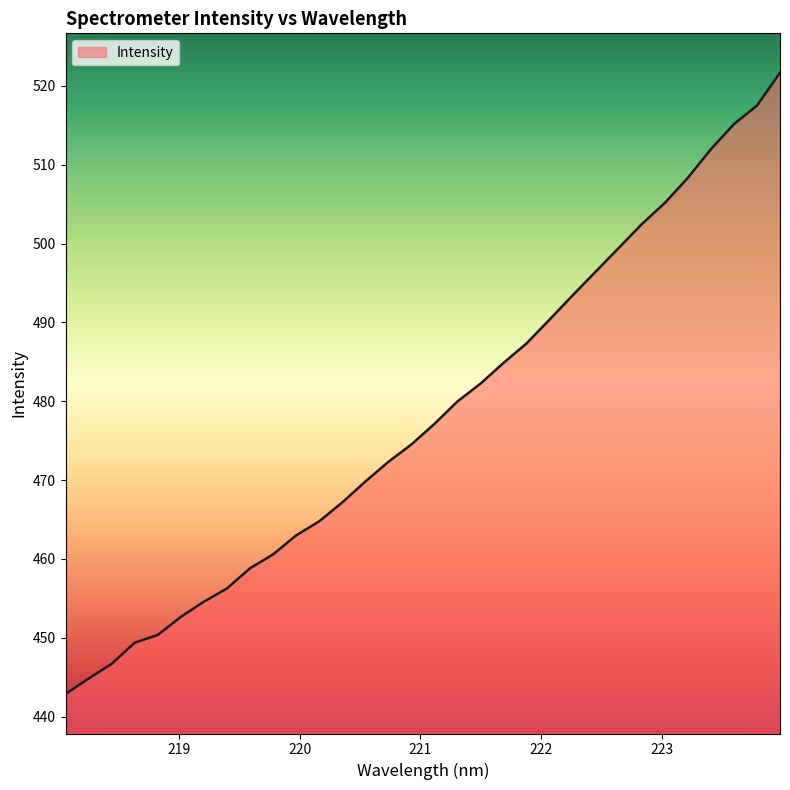

What is the difference between the maximum and minimum values?

78.8